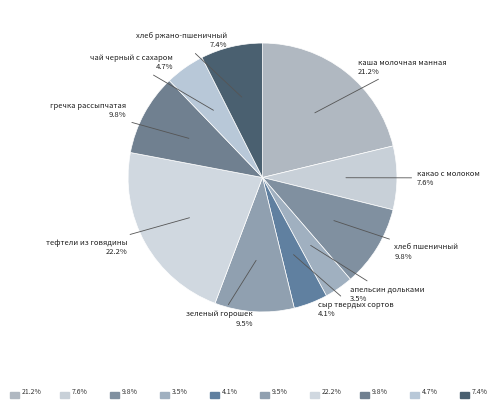

How many slices are in this pie chart?

10